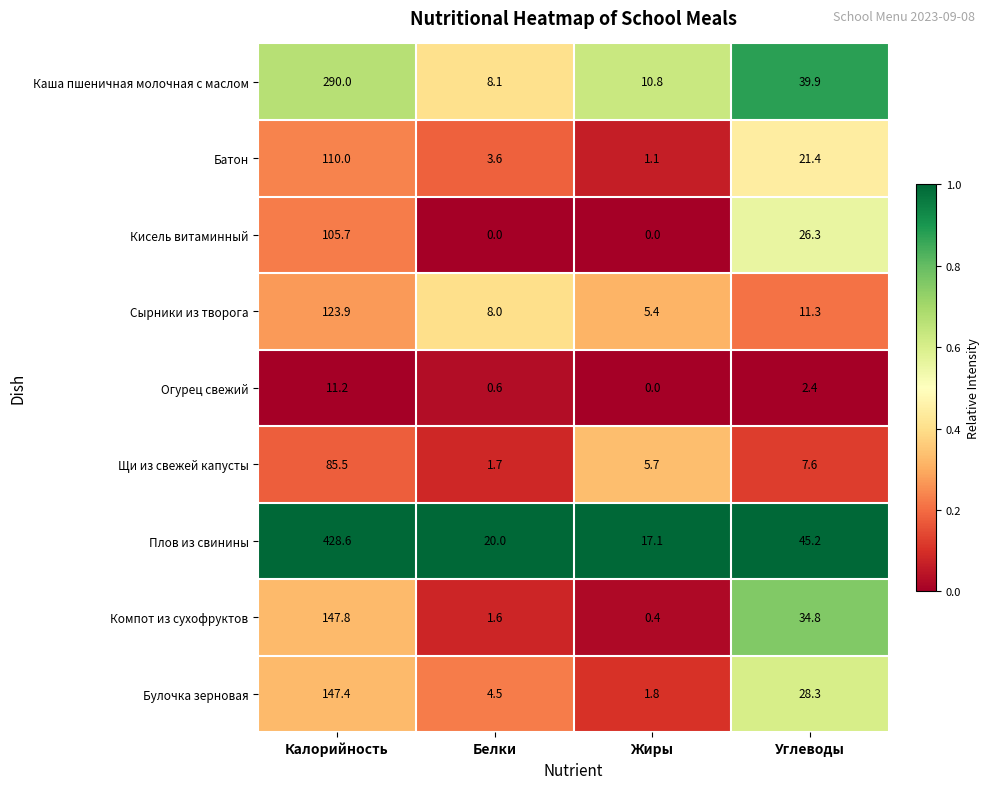

What is the difference between the Сырники из творога values at Белки and Углеводы?

3.3